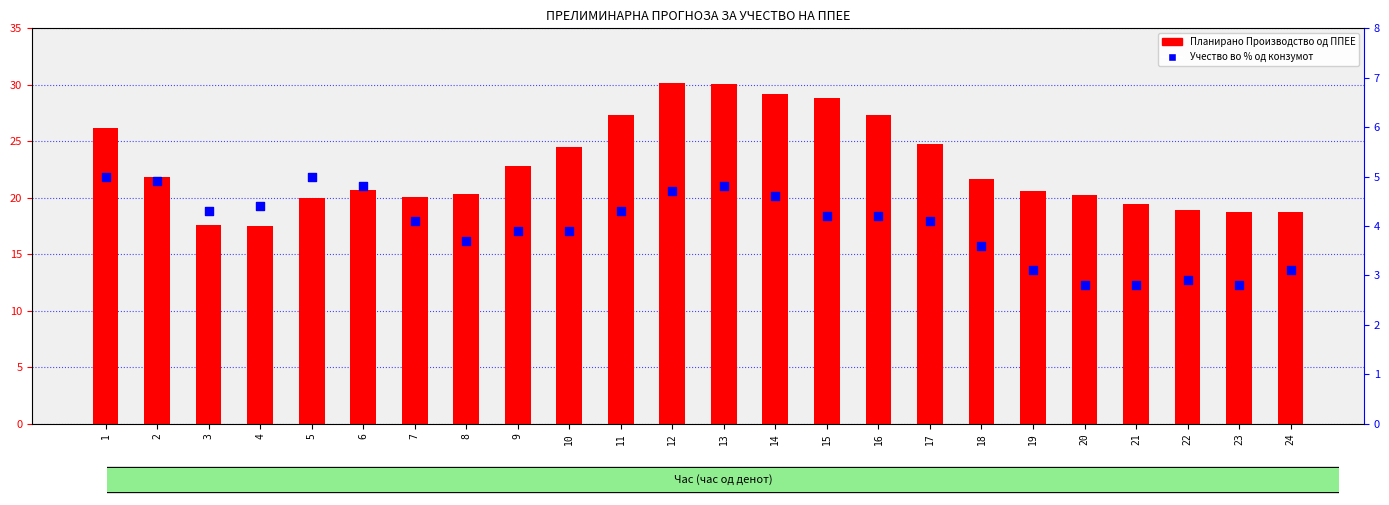

At which category is the sum across all series the highest?

13